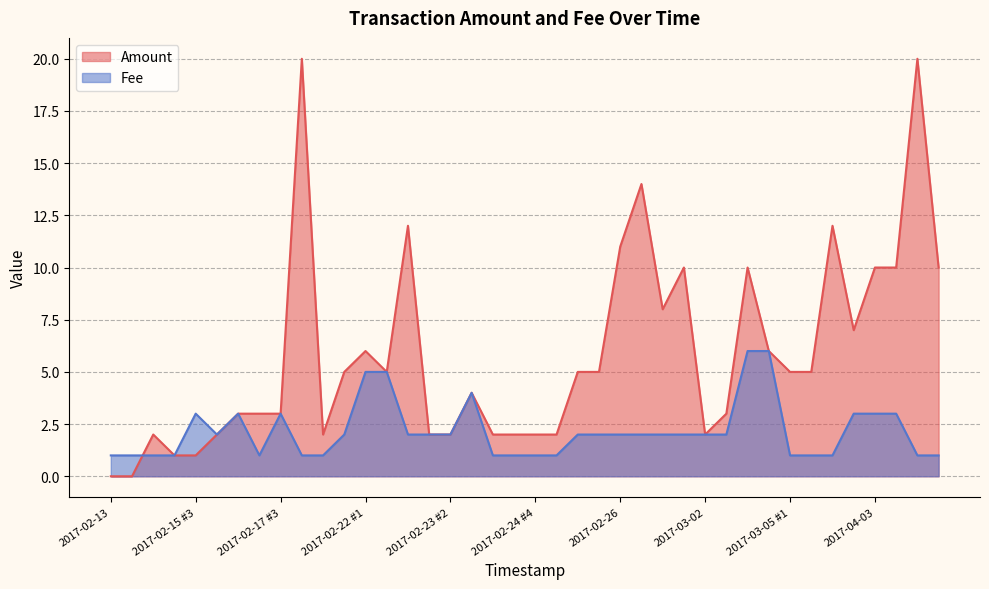

Which category has the highest value in the Fee series?

2017-03-04 #2